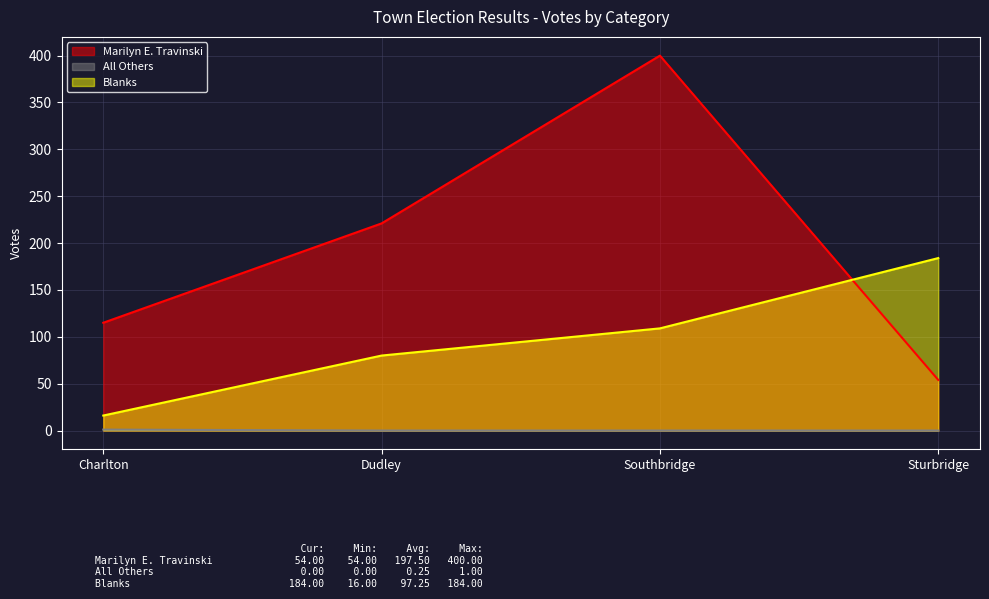

Which label corresponds to the smallest value in the chart?

Dudley